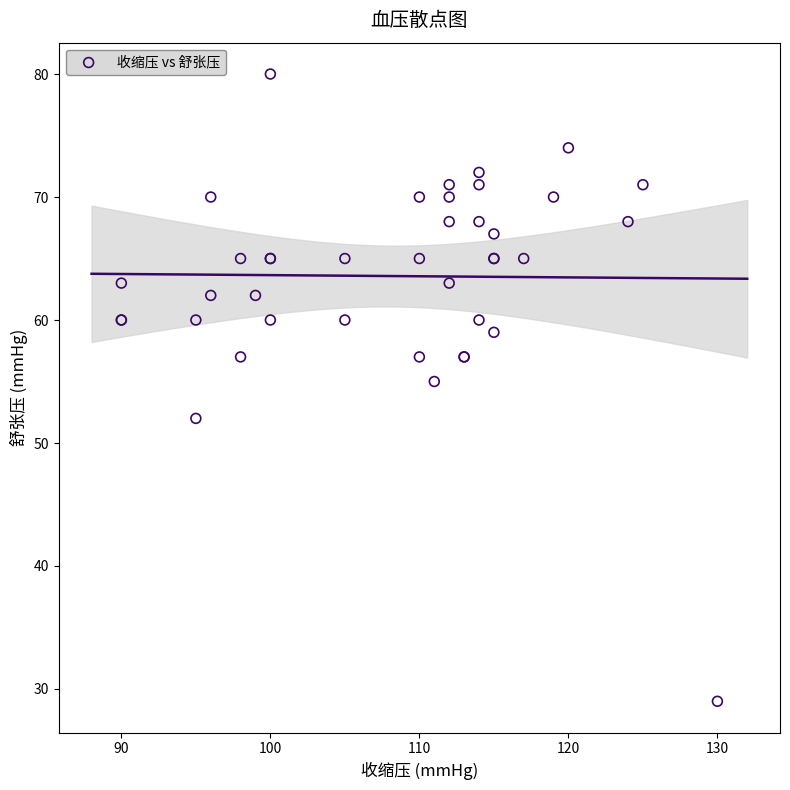

What Y value in the scatter plot is closest to 54?

55